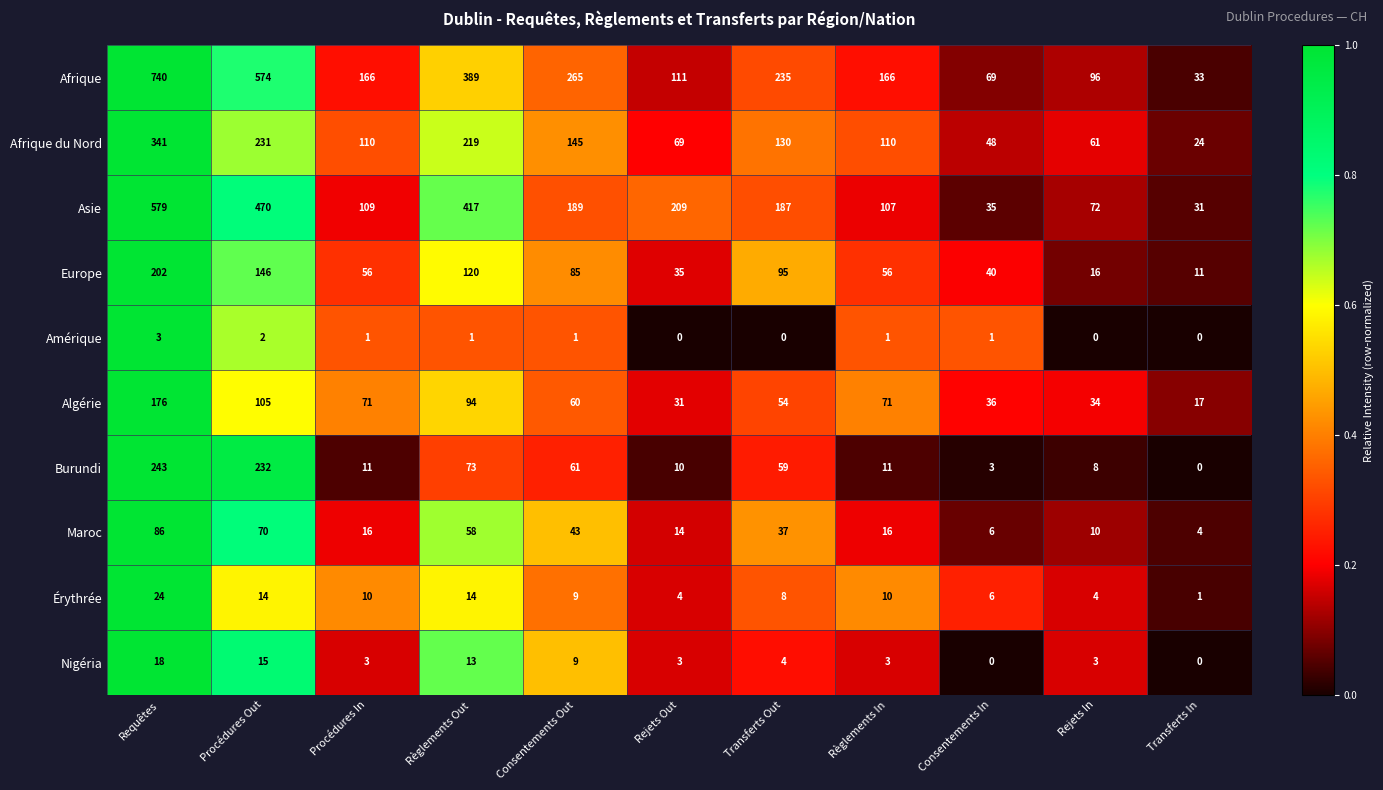

The Afrique du Nord series shows 408 at Procédures Out. True or false?

False